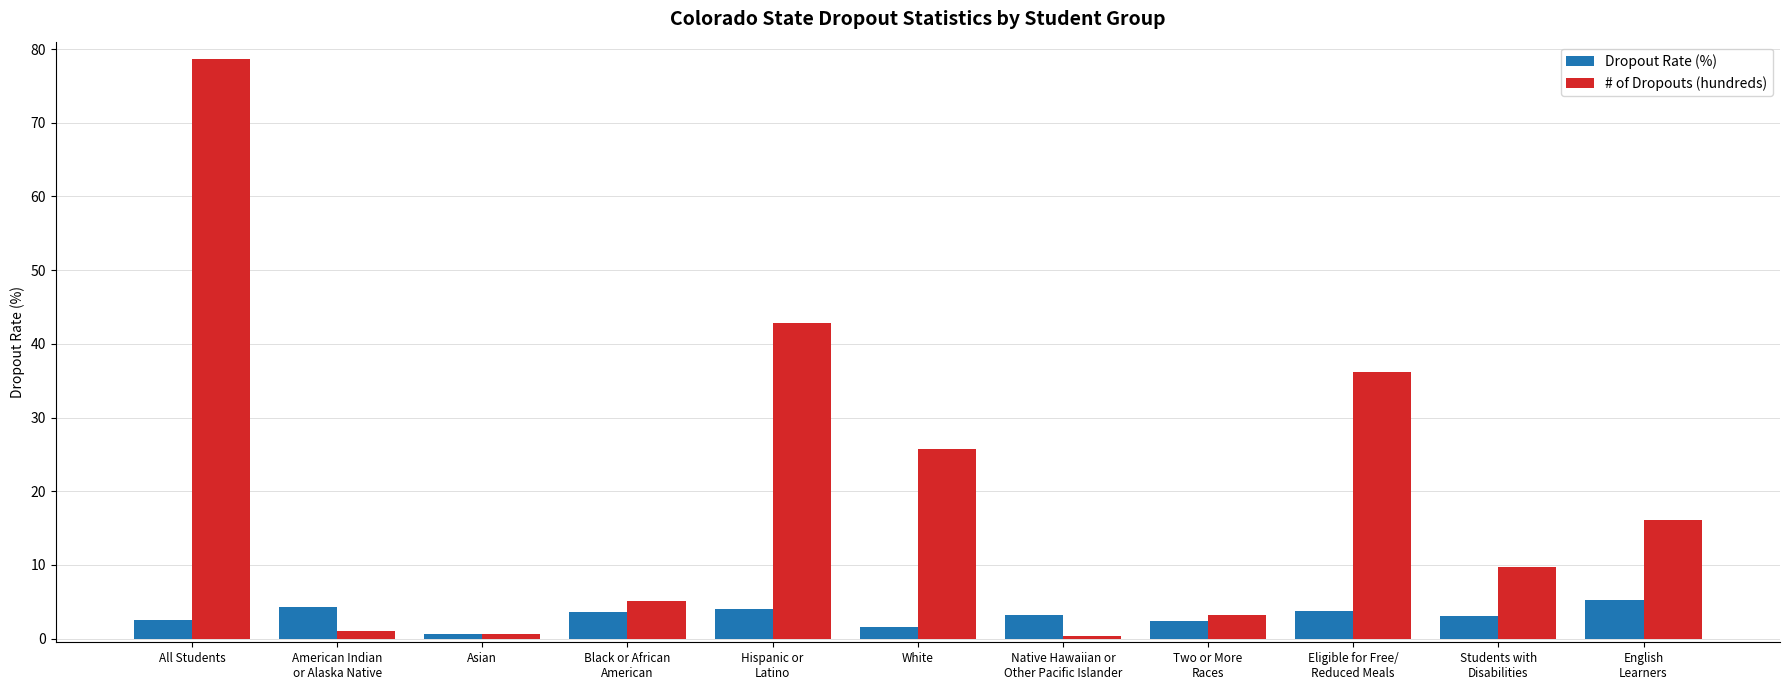

How many values in the # of Dropouts (hundreds) series exceed 9?

6